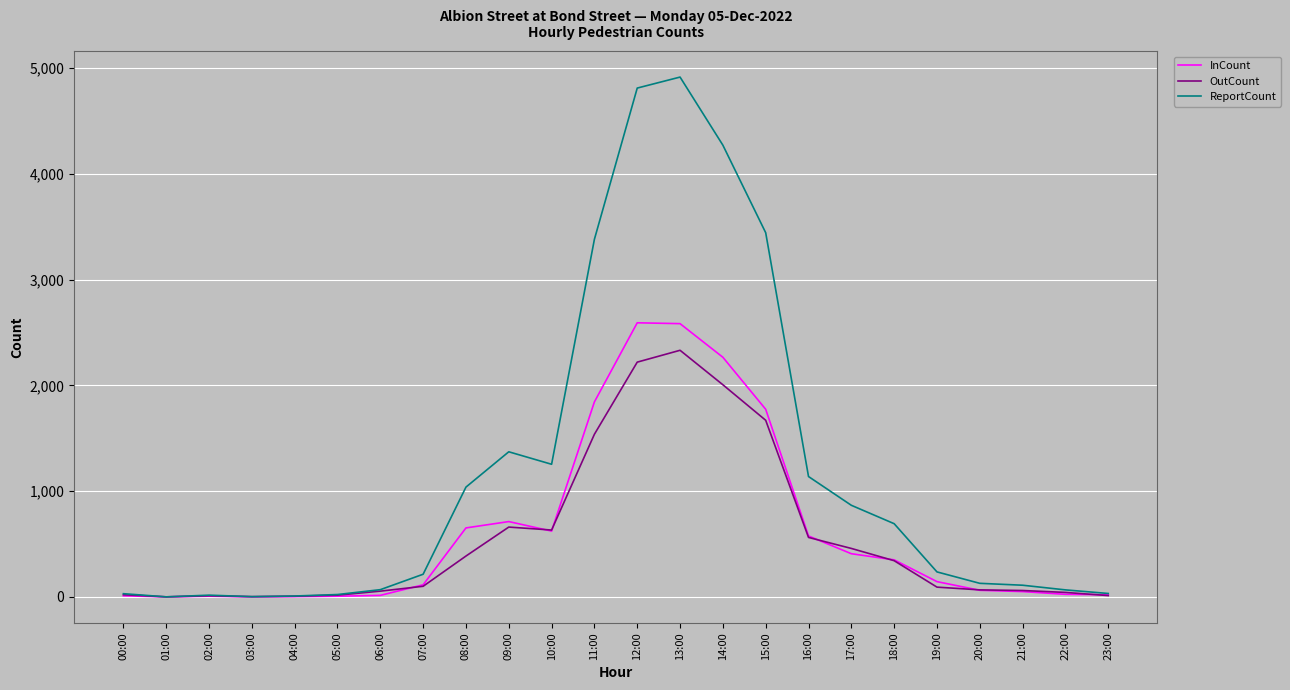

What is the greatest value displayed?

4916